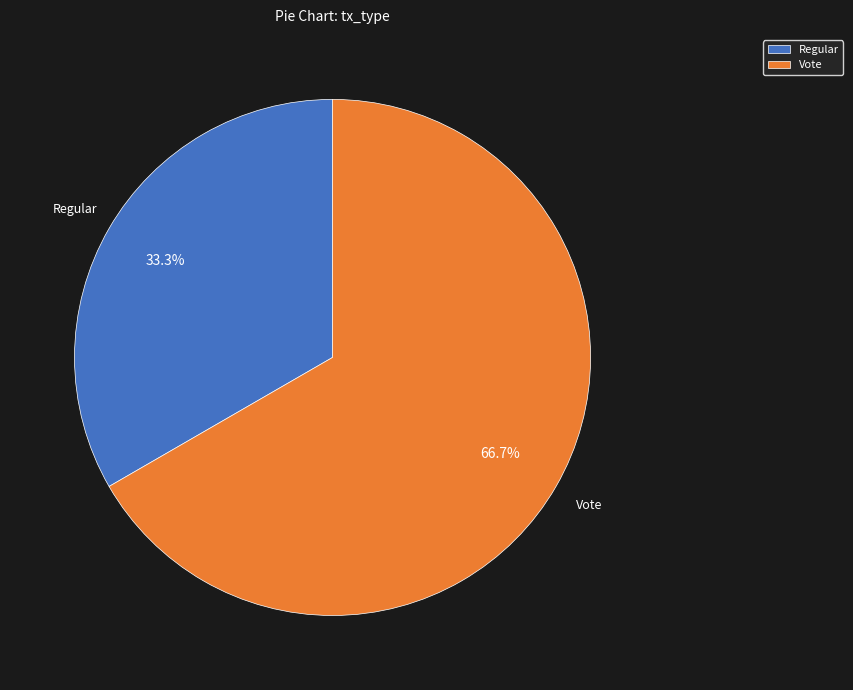

Rank the categories by value from lowest to highest.

Regular, Vote